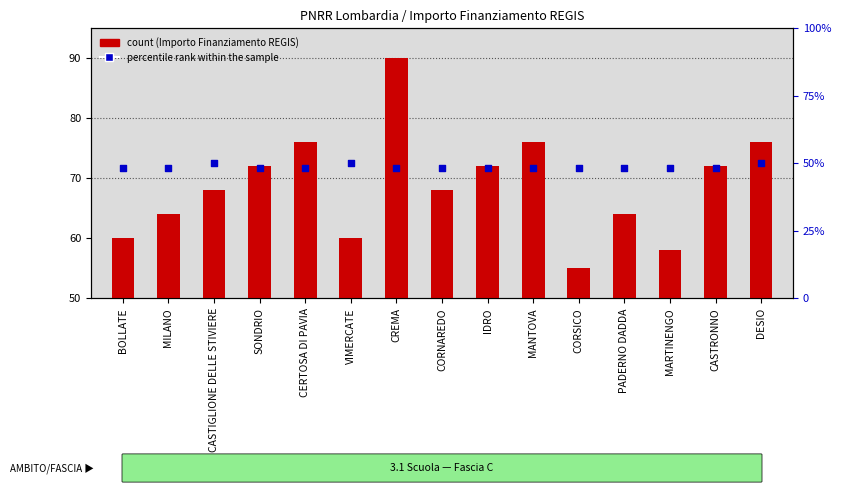

Which series contains the highest Y value?

count